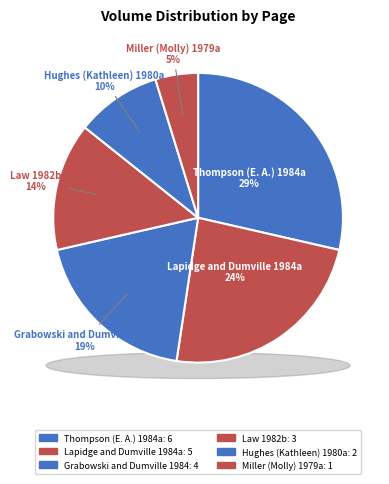

What portion of the pie excludes Grabowski and Dumville 1984?

81.0%